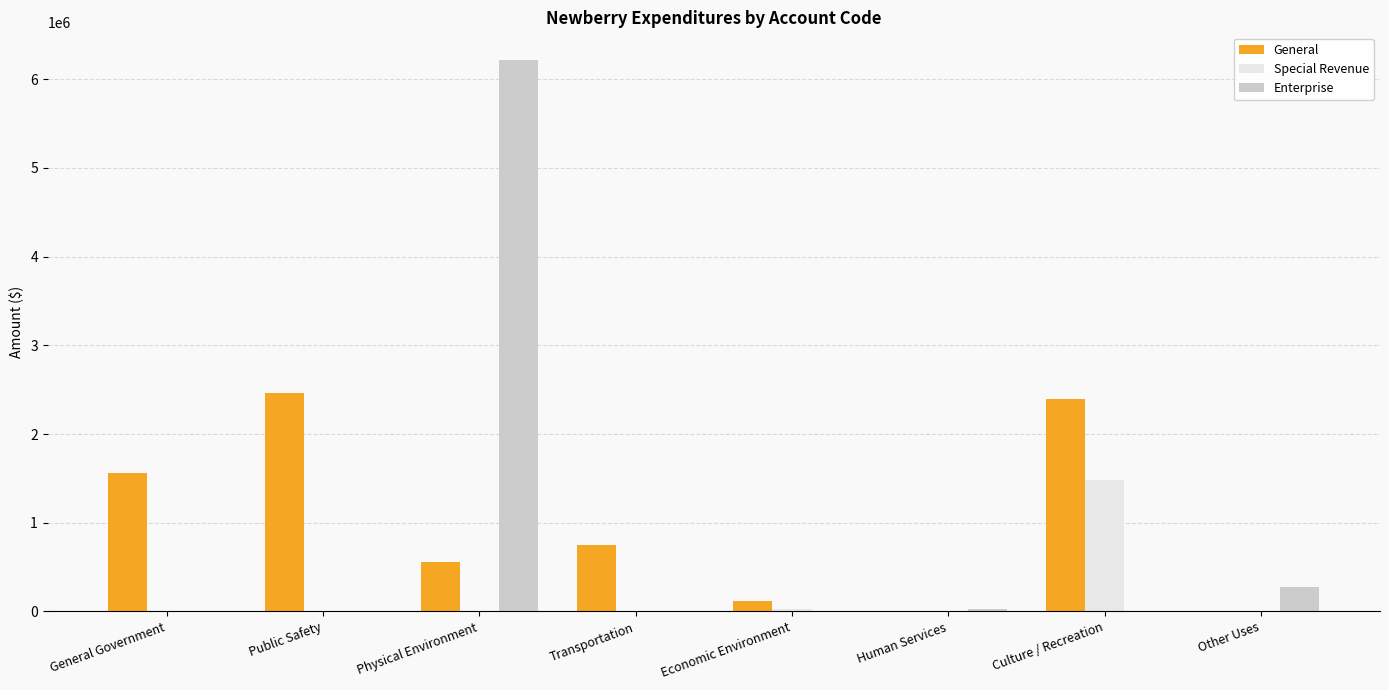

Count the number of categories in the chart.

8